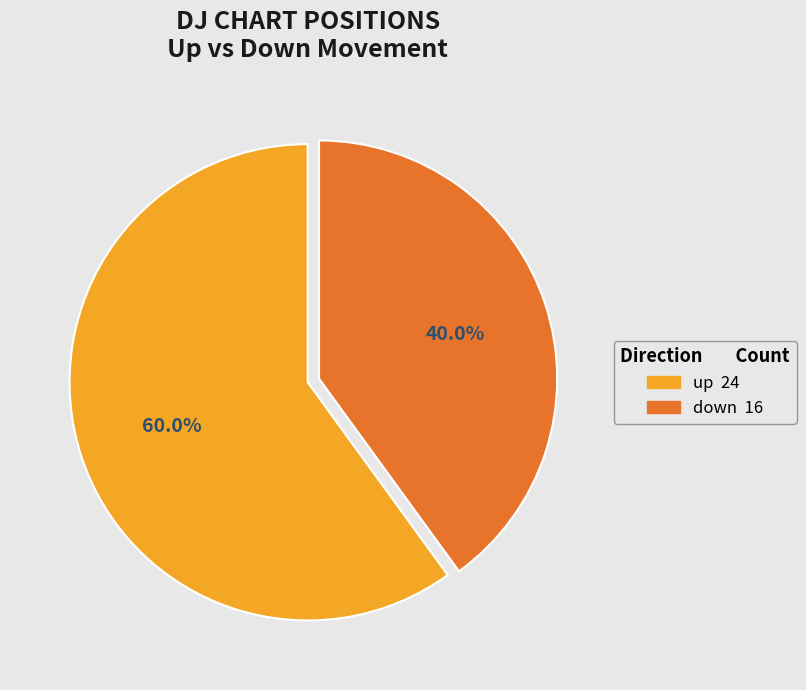

Is down the majority of the pie?

No